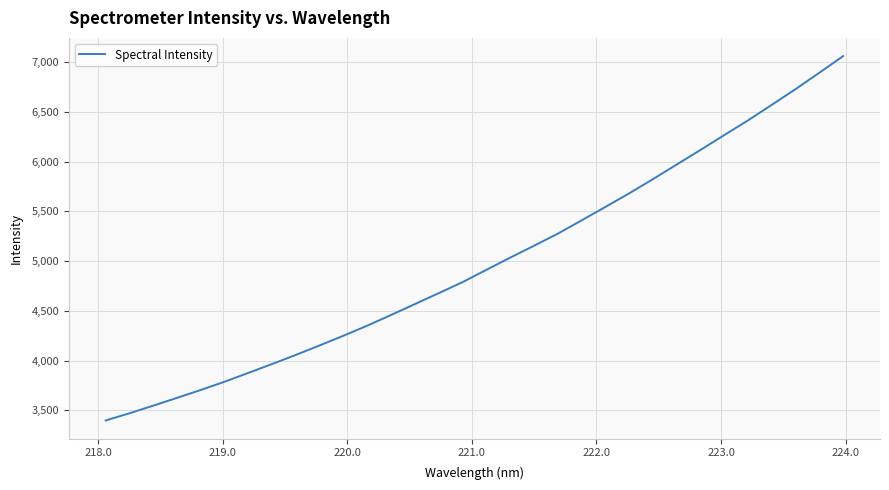

What is the difference between the maximum and minimum values?

3661.6